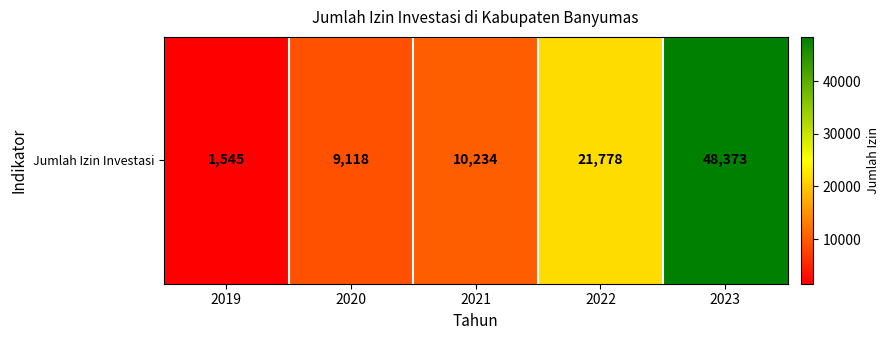

Rank the categories by value from lowest to highest.

2019, 2020, 2021, 2022, 2023